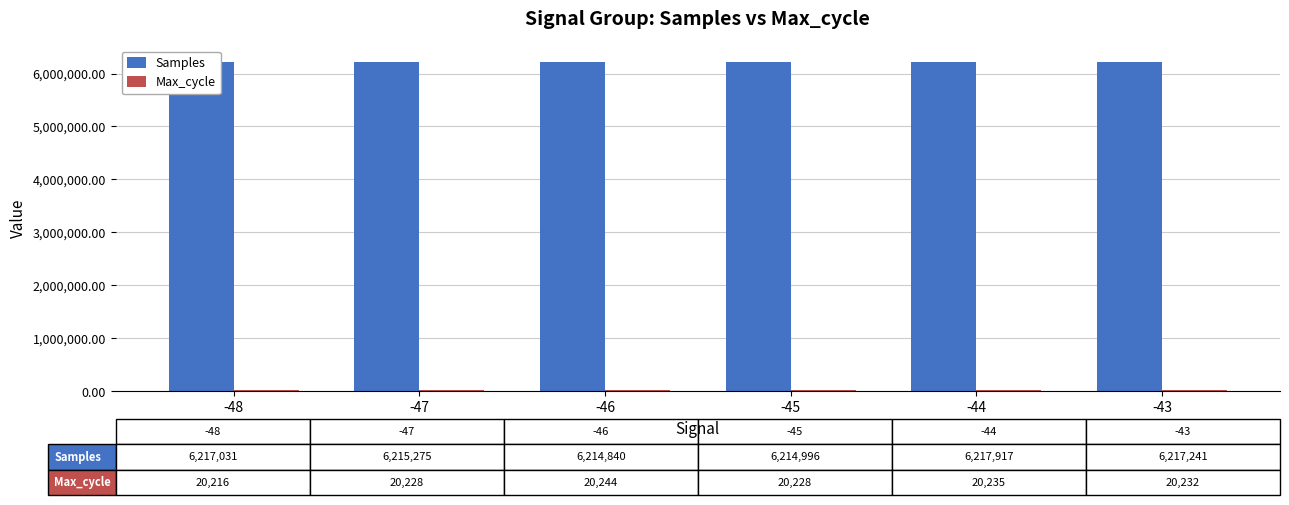

How many bars are there in each group?

2